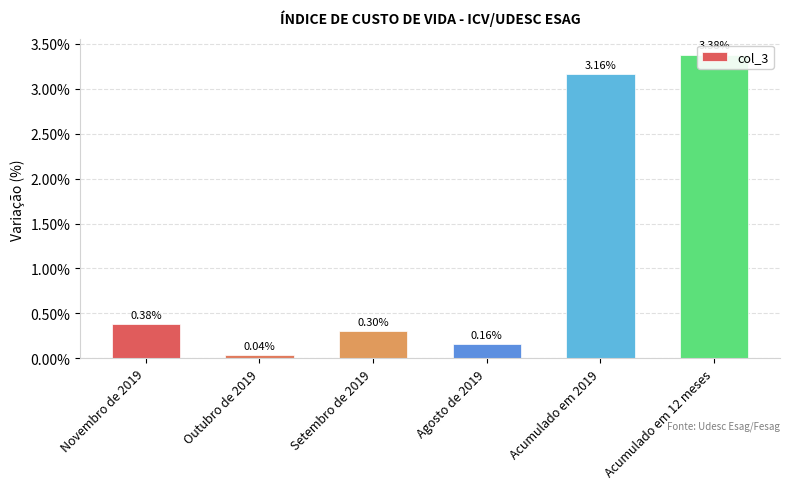

List the labels in order of value, largest first.

Acumulado em 12 meses, Acumulado em 2019, Novembro de 2019, Setembro de 2019, Agosto de 2019, Outubro de 2019